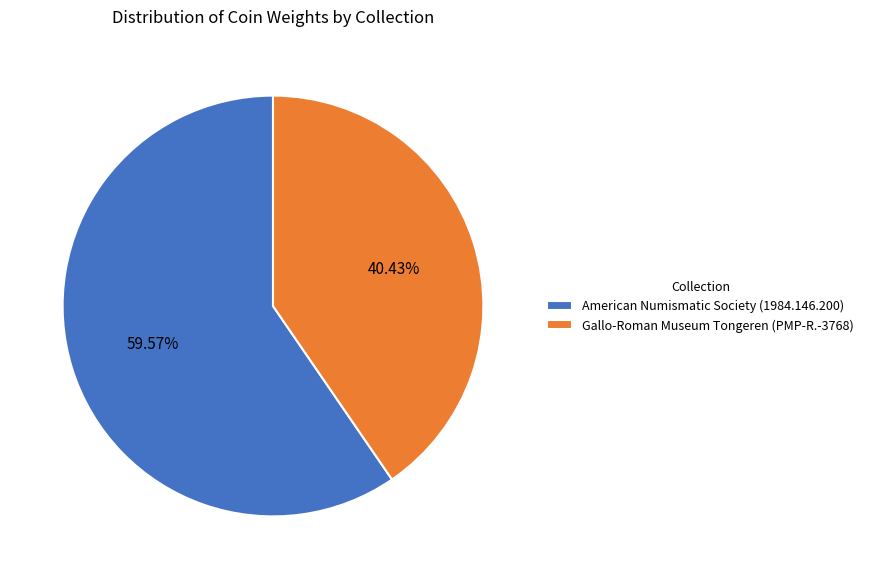

What percentage is NOT represented by American Numismatic Society (1984.146.200)?

40.4%